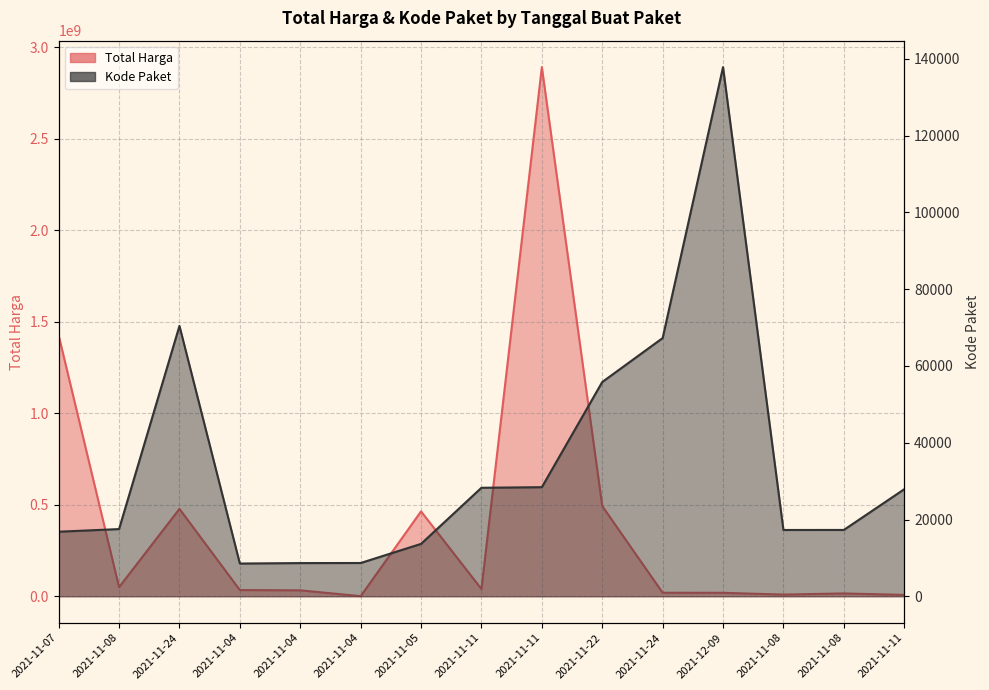

True or false: Kode Paket and Total Harga intersect in this chart.

False